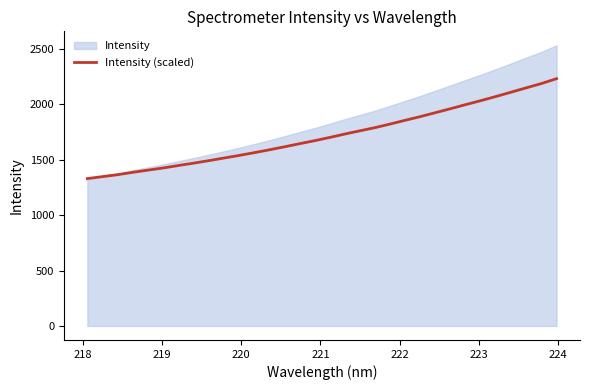

What is the lowest value of the Intensity (scaled) series?

1329.5